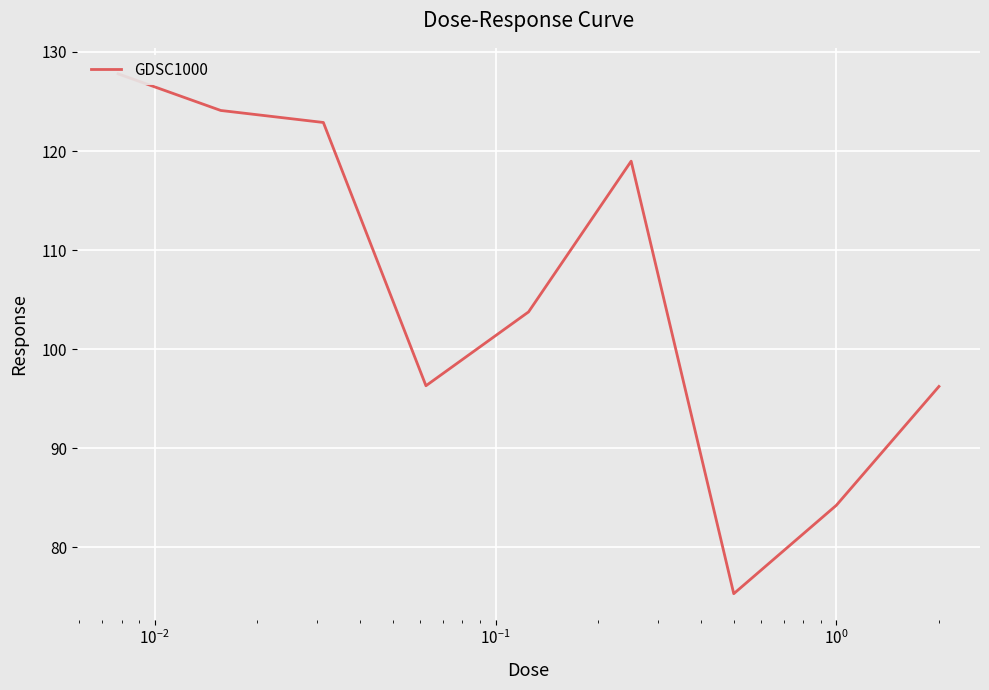

What is the maximum value shown in the chart?

127.8